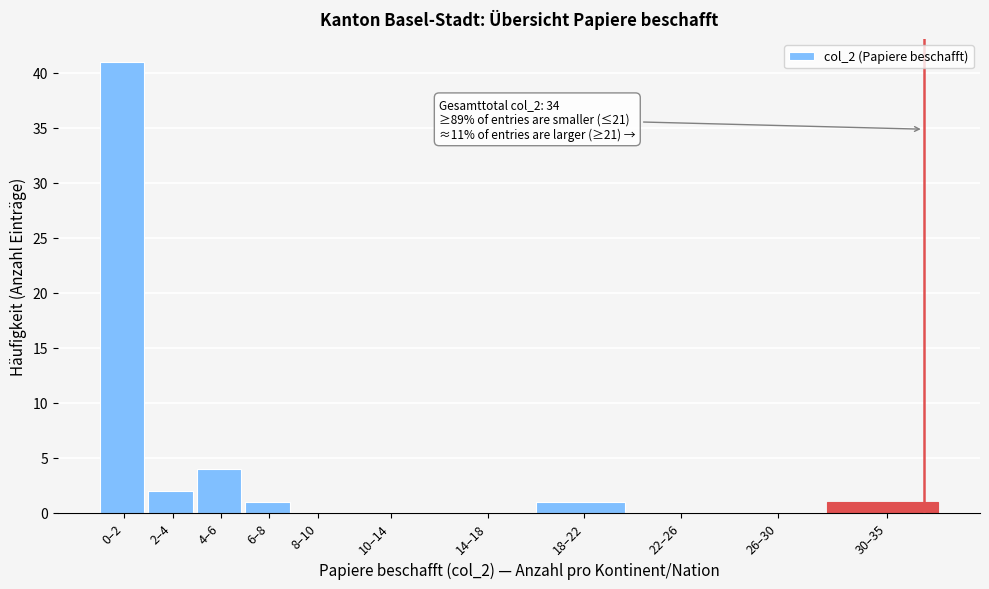

Reading right to left, extract all data points from this chart.

30–35=1	26–30=0	22–26=0	18–22=1	14–18=0	10–14=0	8–10=0	6–8=1	4–6=4	2–4=2	0–2=41